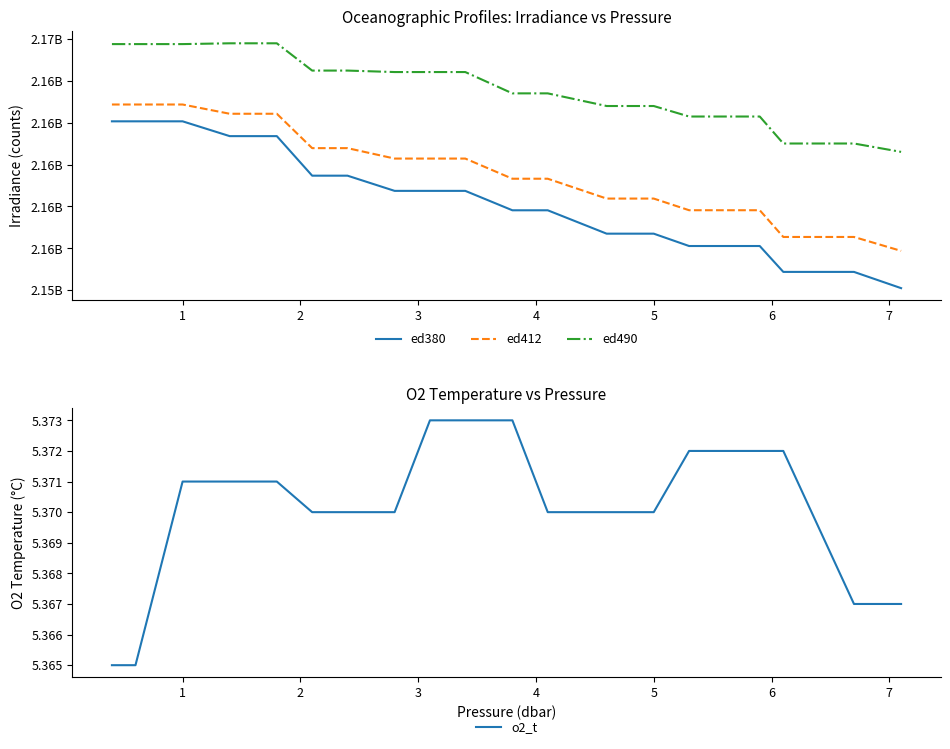

True or false: ed412 has more than 0 interior local peaks.

False